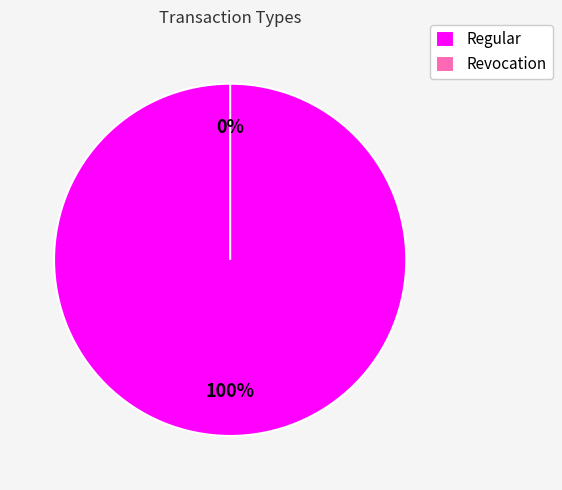

What percentage is the Regular slice, to the nearest percent?

100%